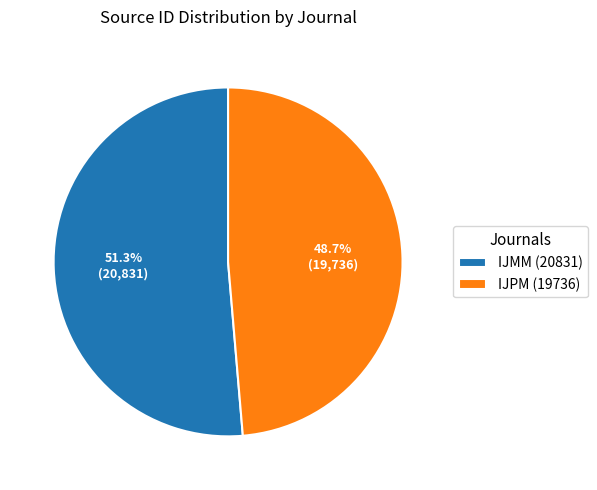

Approximately how many times larger is the value at IJMM (20831) compared to IJPM (19736)?

1.1